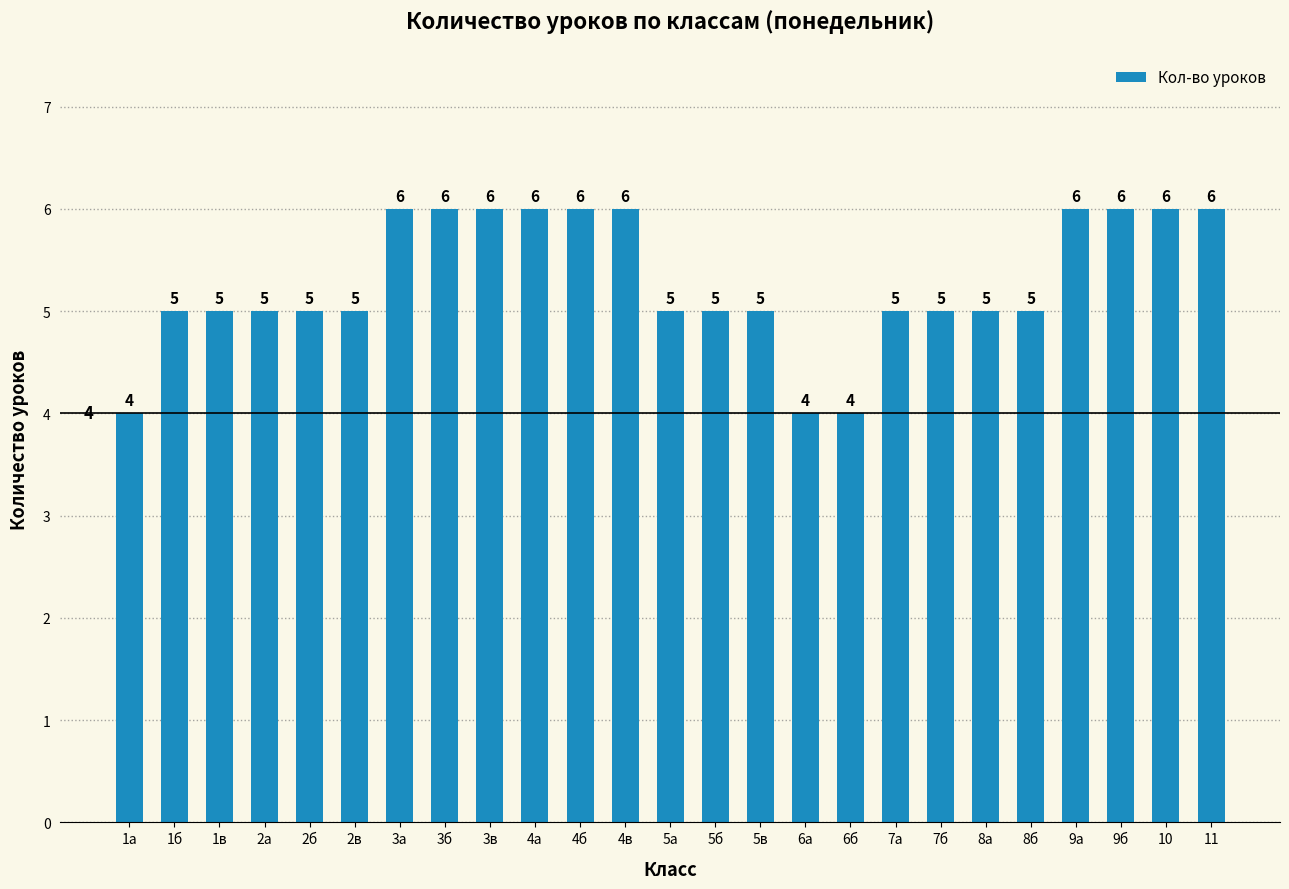

The chart shows a value of 2 at 9а. True or false?

False